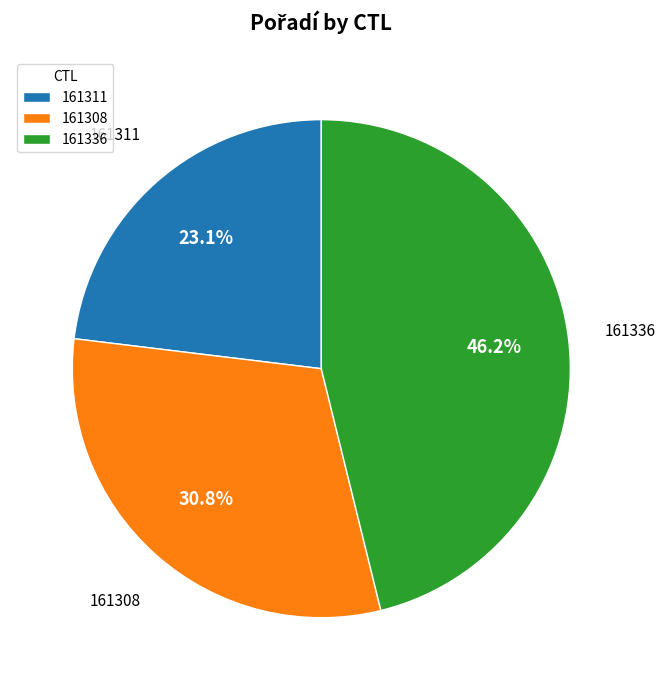

To the nearest percent, what is the difference between the 161308 and 161311 slice percentages?

8%